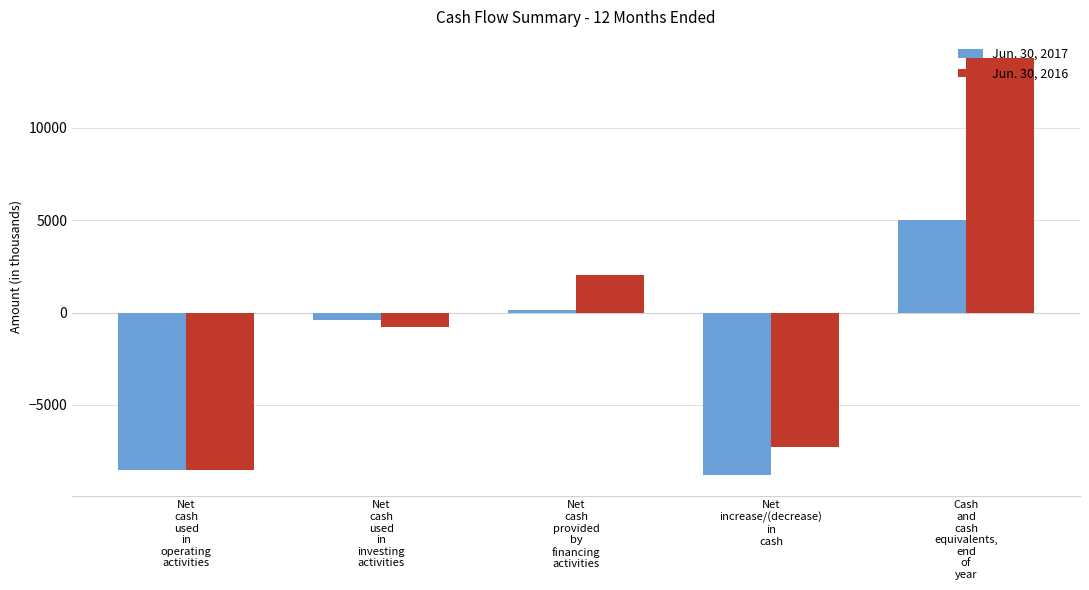

What is the label of the 1st bar from the right?

Cash
and
cash
equivalents,
end
of
year